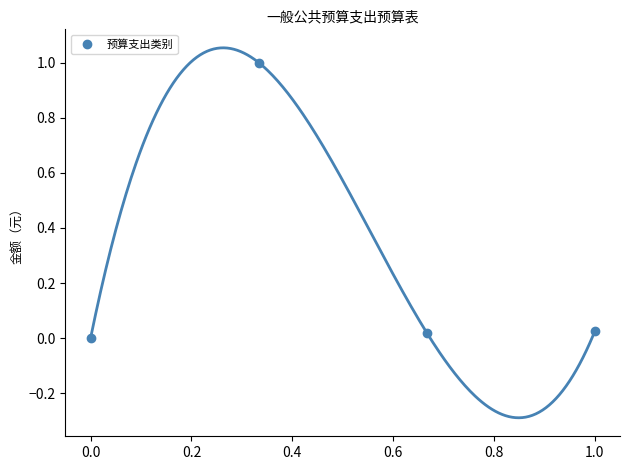

How many interior local peaks does the 预算支出类别 series have?

1